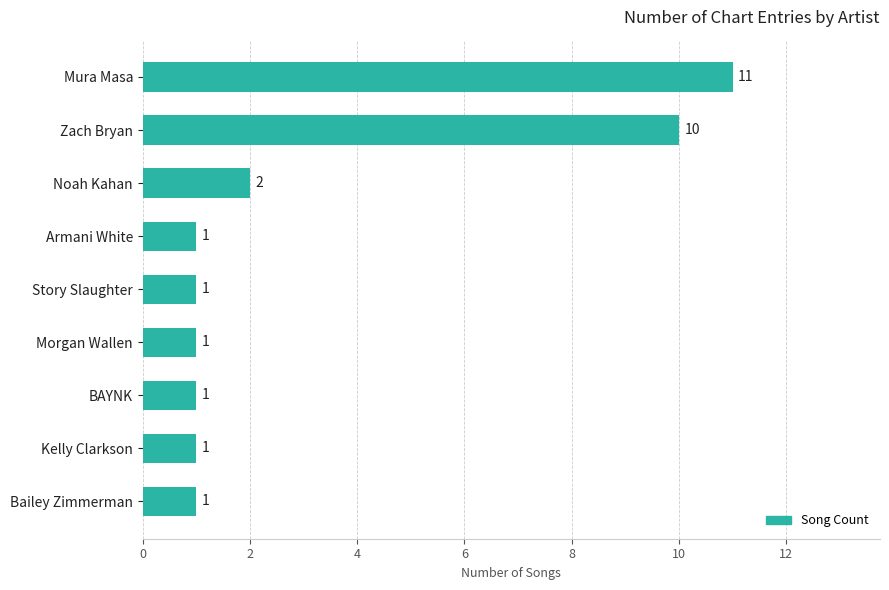

What is the ratio of the value at Story Slaughter to the value at BAYNK?

1.0